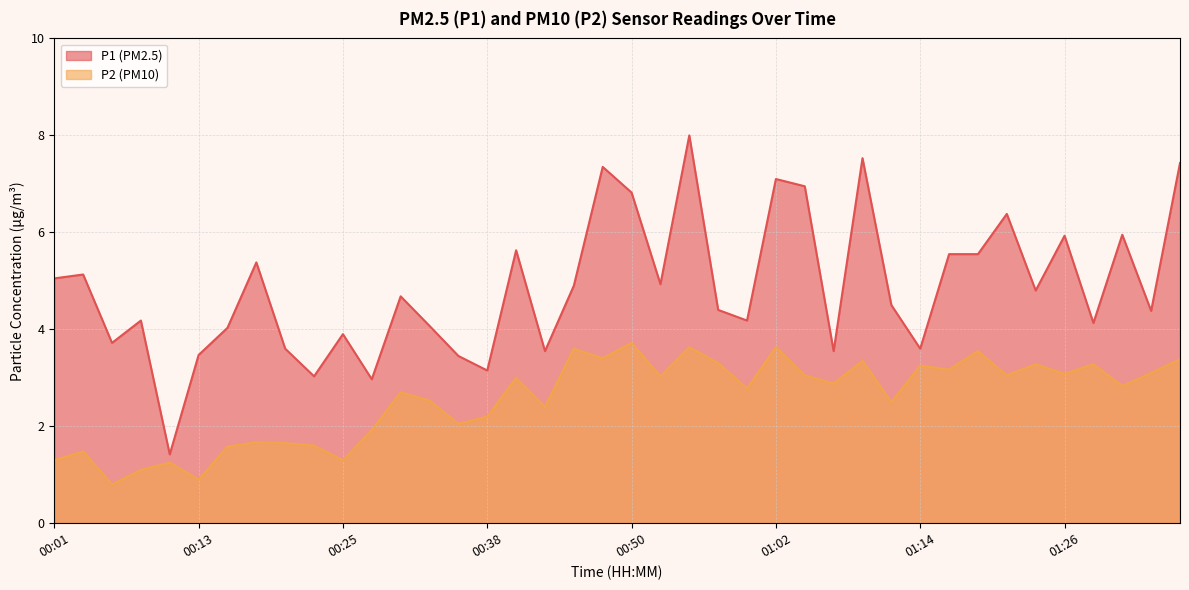

What is the sum of the P1 values at 00:01 and 01:34?

9.4